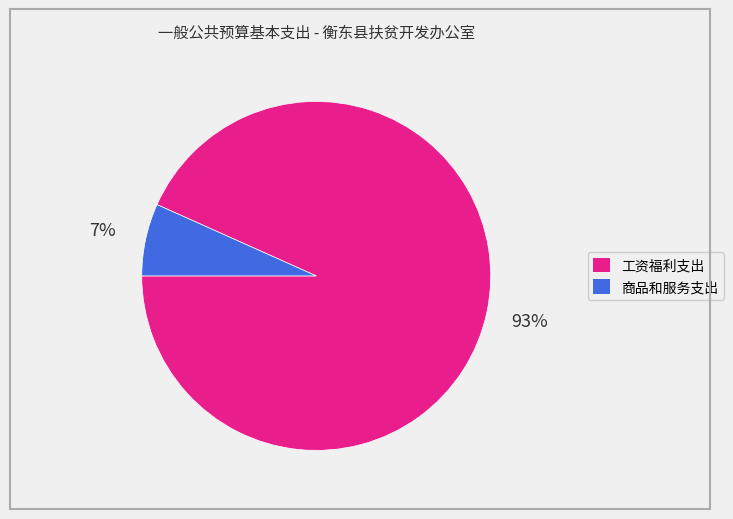

To the nearest percent, what is the average slice percentage?

50%